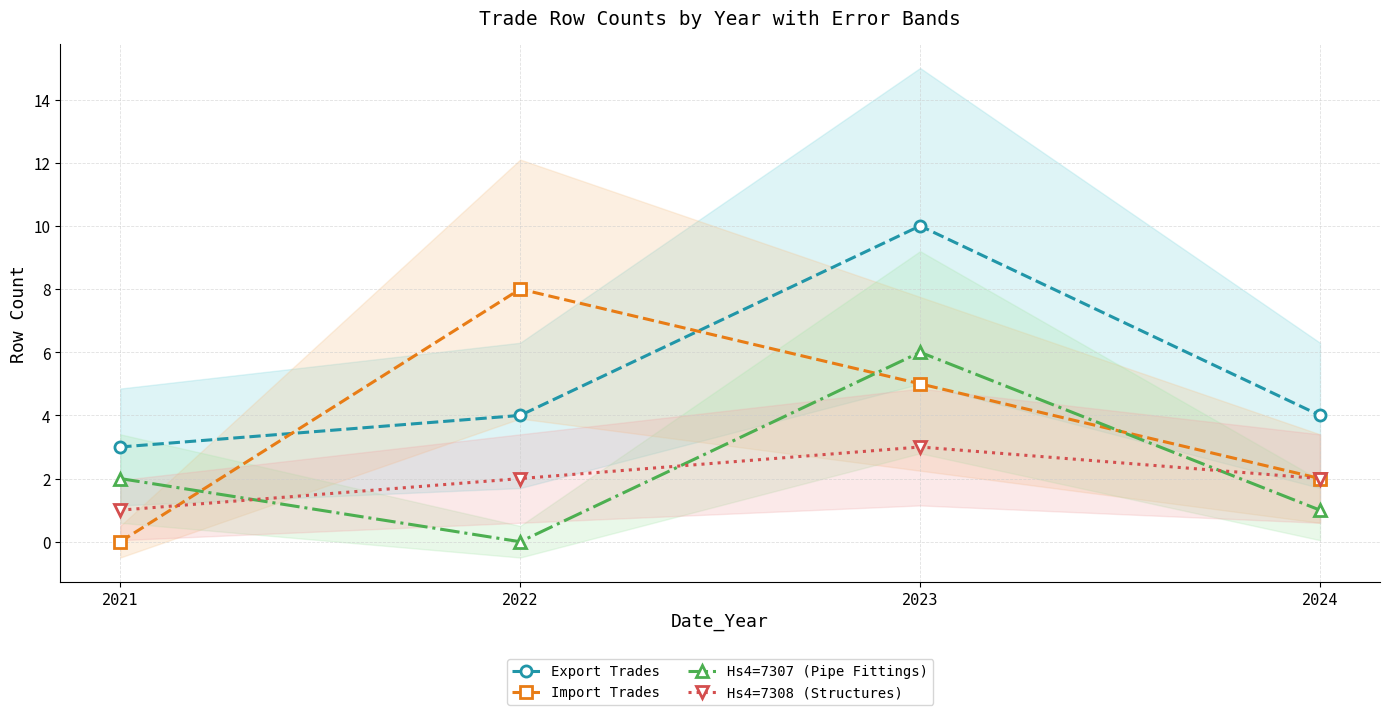

At how many categories does at least one series exceed 5?

2